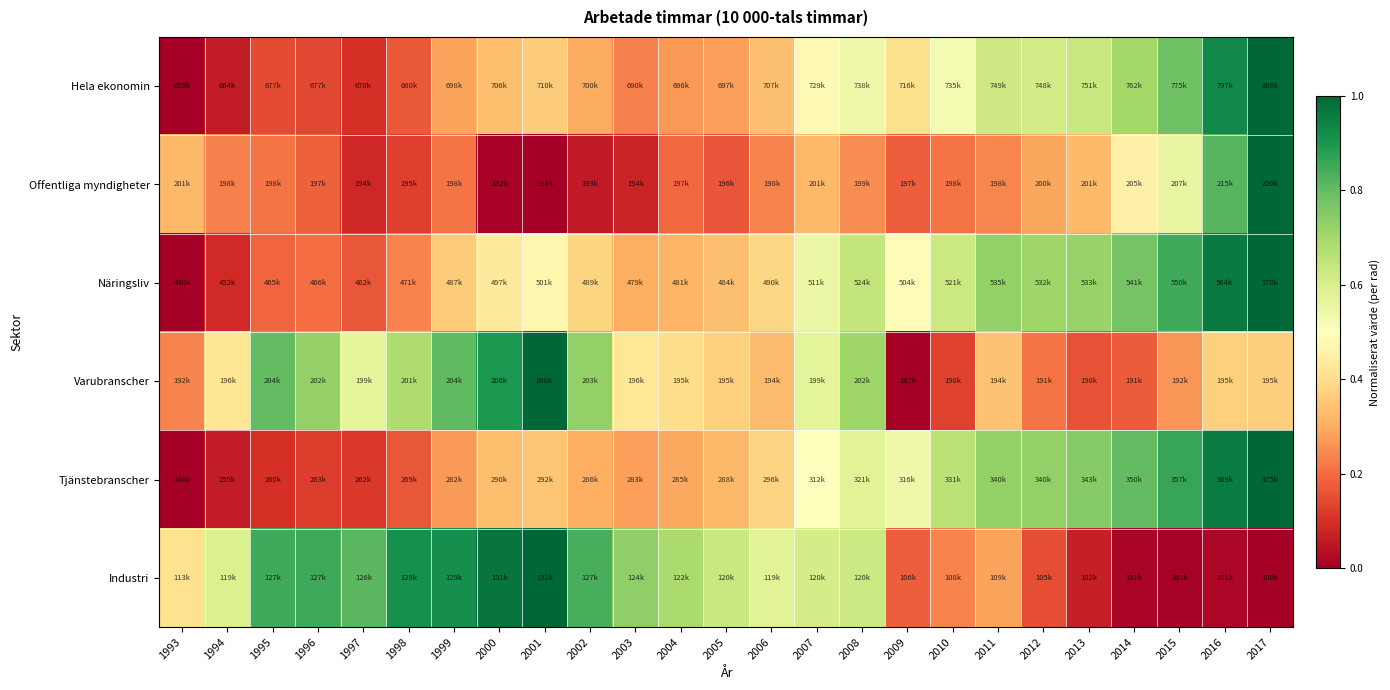

Reading left to right, extract all data points from this chart.

Hela ekonomin: 1993=0.0	1994=0.1	1995=0.1	1996=0.1	1997=0.1	1998=0.2	1999=0.3	2000=0.3	2001=0.4	2002=0.3	2003=0.2	2004=0.3	2005=0.3	2006=0.3	2007=0.5	2008=0.5	2009=0.4	2010=0.5	2011=0.6	2012=0.6	2013=0.6	2014=0.7	2015=0.8	2016=0.9	2017=1.0
Offentliga myndigheter: 1993=0.3	1994=0.2	1995=0.2	1996=0.2	1997=0.1	1998=0.1	1999=0.2	2000=0.0	2001=0.0	2002=0.1	2003=0.1	2004=0.2	2005=0.2	2006=0.2	2007=0.3	2008=0.3	2009=0.2	2010=0.2	2011=0.2	2012=0.3	2013=0.3	2014=0.5	2015=0.6	2016=0.8	2017=1.0
Näringsliv: 1993=0.0	1994=0.1	1995=0.2	1996=0.2	1997=0.2	1998=0.2	1999=0.4	2000=0.4	2001=0.5	2002=0.4	2003=0.3	2004=0.3	2005=0.3	2006=0.4	2007=0.5	2008=0.6	2009=0.5	2010=0.6	2011=0.7	2012=0.7	2013=0.7	2014=0.8	2015=0.8	2016=1.0	2017=1.0
Varubranscher: 1993=0.2	1994=0.4	1995=0.8	1996=0.7	1997=0.6	1998=0.7	1999=0.8	2000=0.9	2001=1.0	2002=0.7	2003=0.4	2004=0.4	2005=0.4	2006=0.3	2007=0.6	2008=0.7	2009=0.0	2010=0.1	2011=0.3	2012=0.2	2013=0.2	2014=0.2	2015=0.3	2016=0.4	2017=0.4
Tjänstebranscher: 1993=0.0	1994=0.1	1995=0.1	1996=0.1	1997=0.1	1998=0.2	1999=0.3	2000=0.3	2001=0.4	2002=0.3	2003=0.3	2004=0.3	2005=0.3	2006=0.4	2007=0.5	2008=0.6	2009=0.5	2010=0.7	2011=0.7	2012=0.7	2013=0.7	2014=0.8	2015=0.9	2016=1.0	2017=1.0
Industri: 1993=0.4	1994=0.6	1995=0.9	1996=0.9	1997=0.8	1998=0.9	1999=0.9	2000=1.0	2001=1.0	2002=0.8	2003=0.7	2004=0.7	2005=0.6	2006=0.6	2007=0.6	2008=0.6	2009=0.2	2010=0.2	2011=0.3	2012=0.2	2013=0.1	2014=0.0	2015=0.0	2016=0.0	2017=0.0